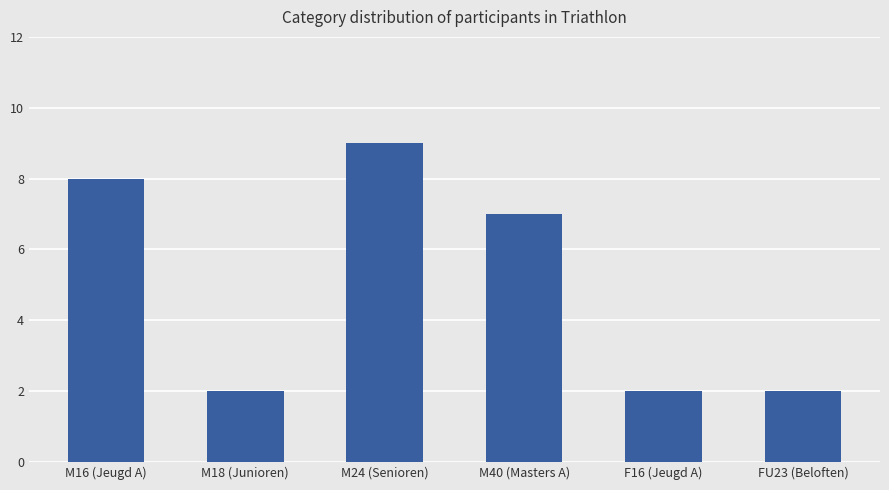

The value at M40 (Masters A) is 4. True or false?

False